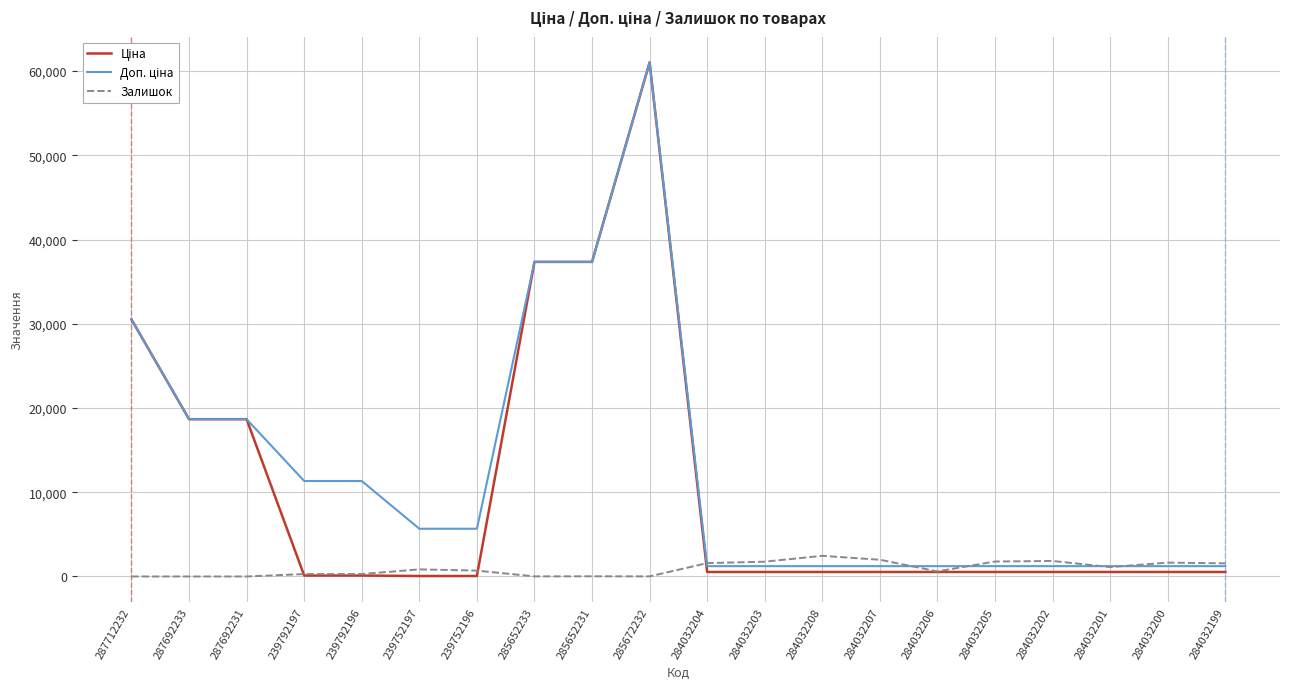

At which category is the sum across all series the highest?

285672232